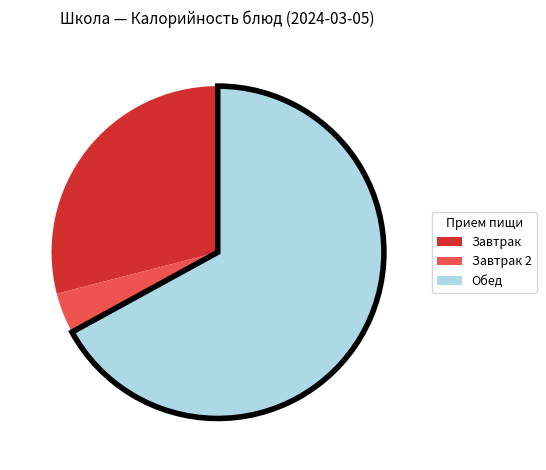

Is there a majority slice in this chart?

Yes